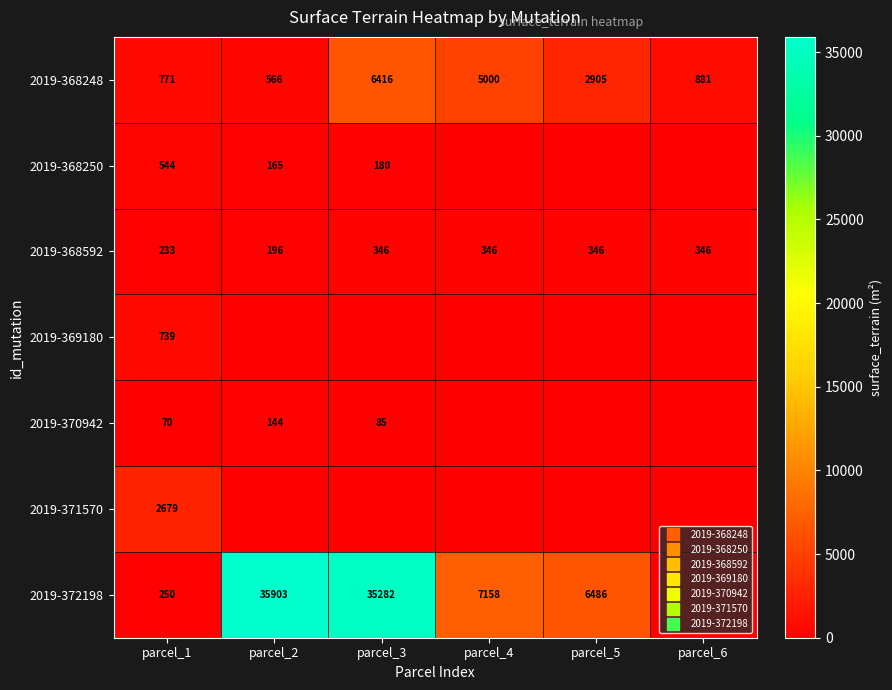

Which series has the largest total across all categories?

2019-372198